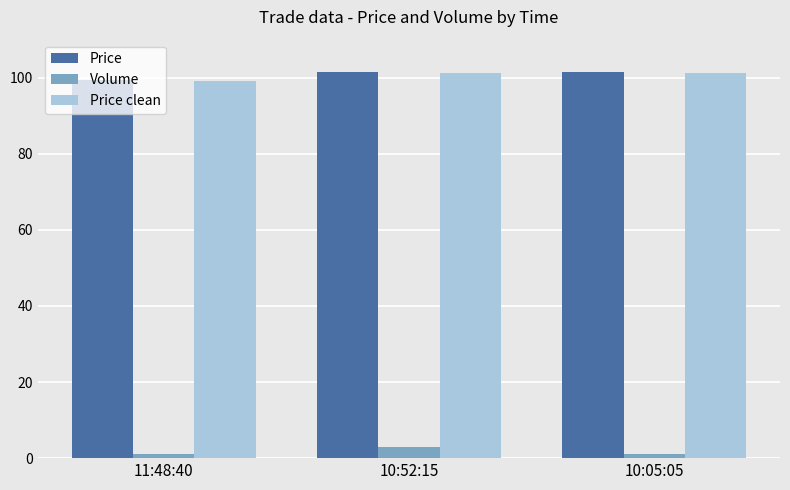

At which label does Volume reach its peak?

10:52:15